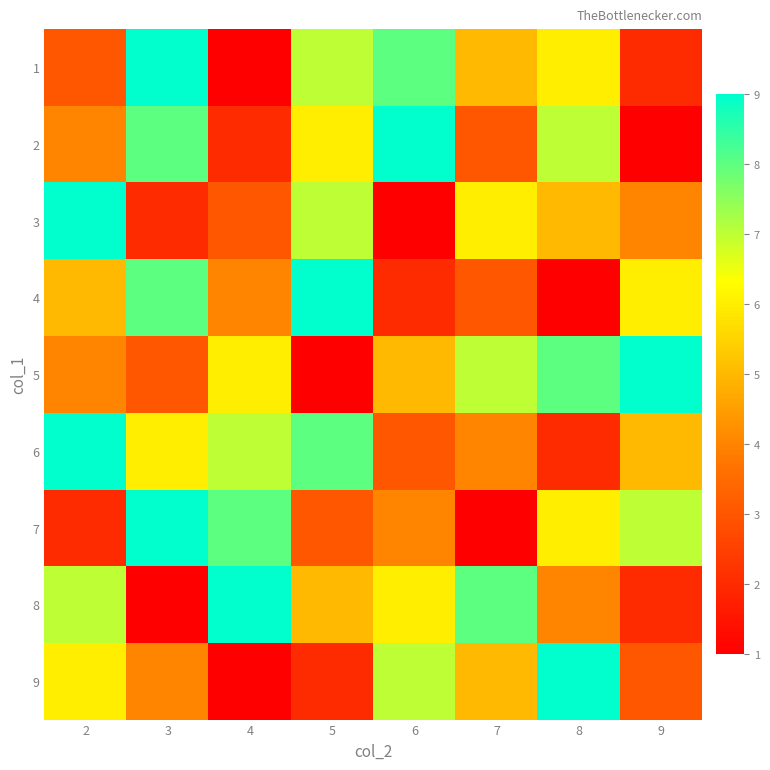

Which series has the largest range (max minus min)?

1